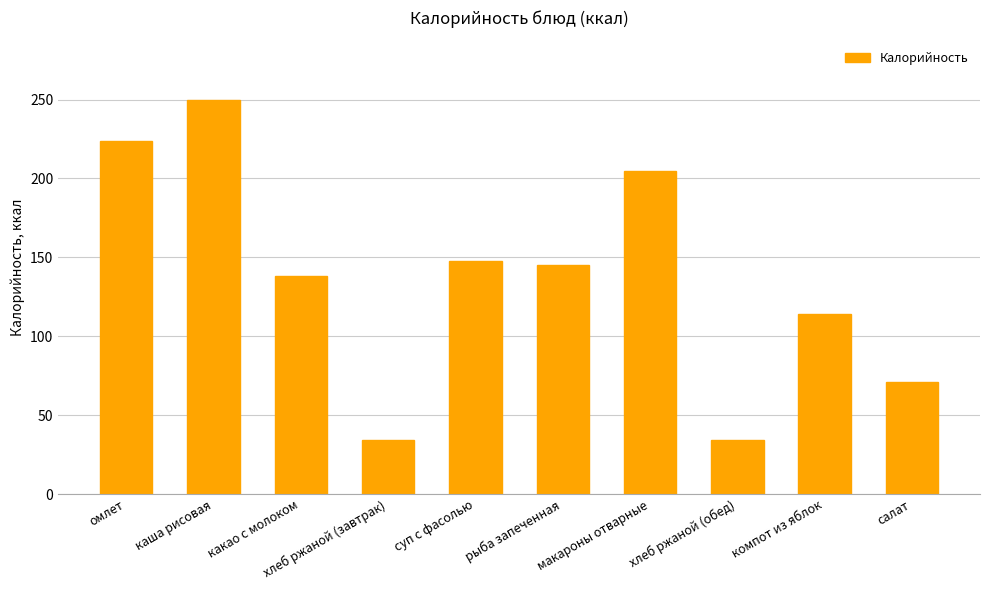

What is the sum of all values?

1363